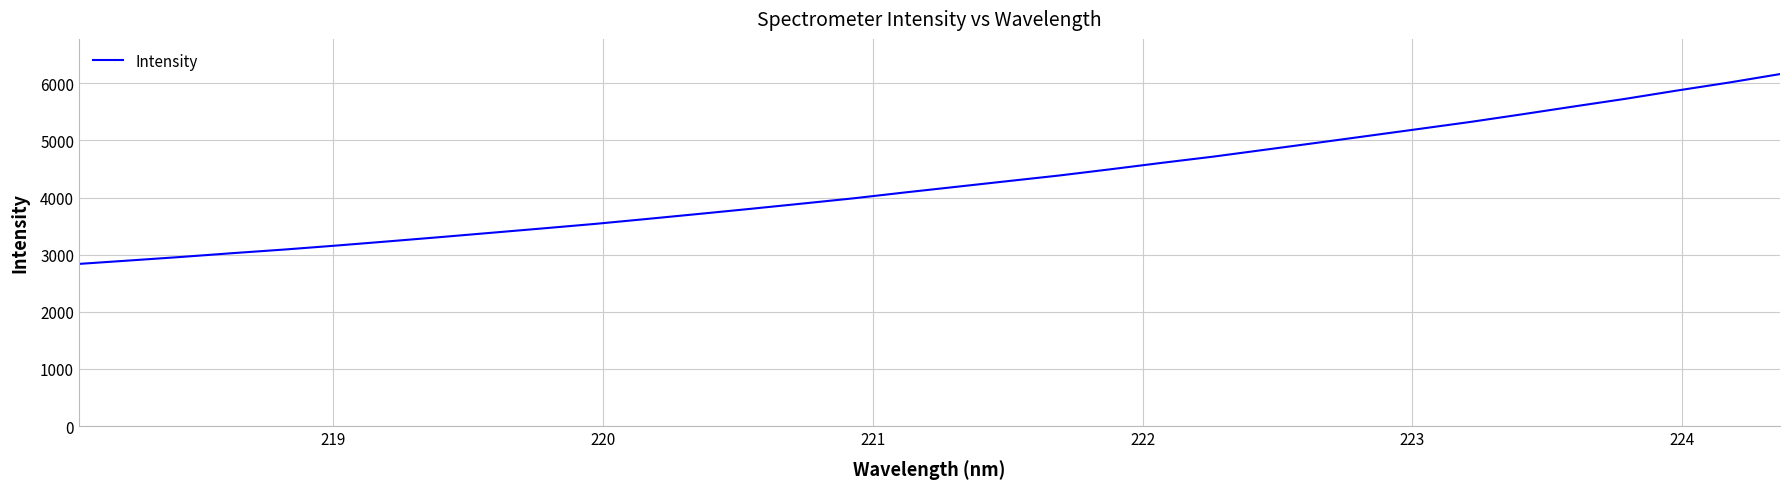

What is the minimum value shown in the chart?

2838.8